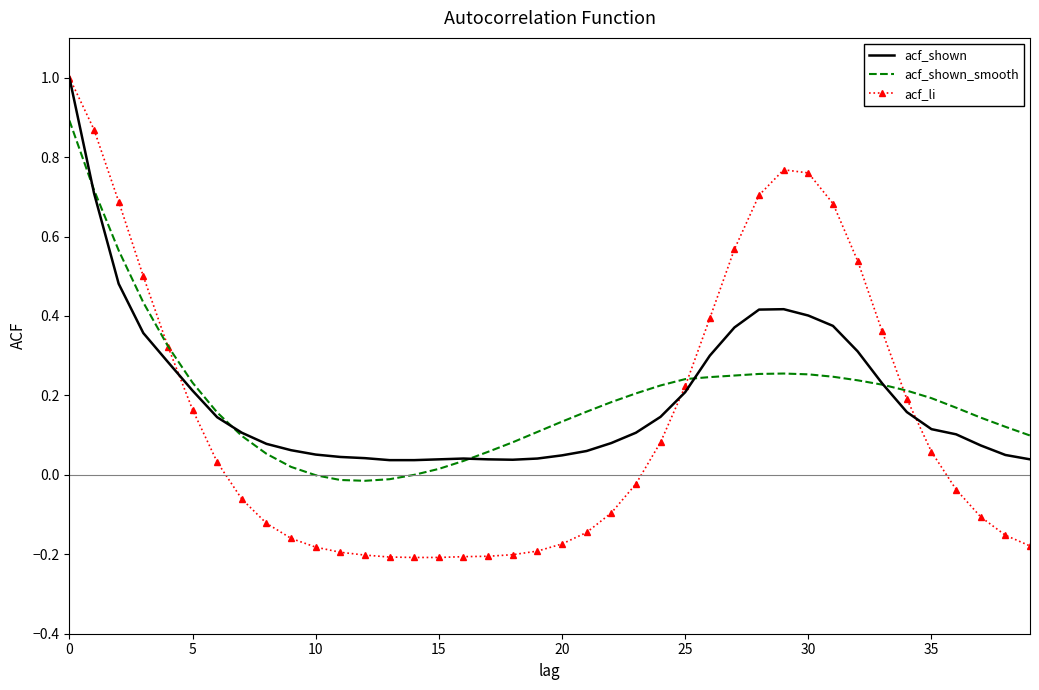

Which series has the largest range (max minus min)?

acf_li